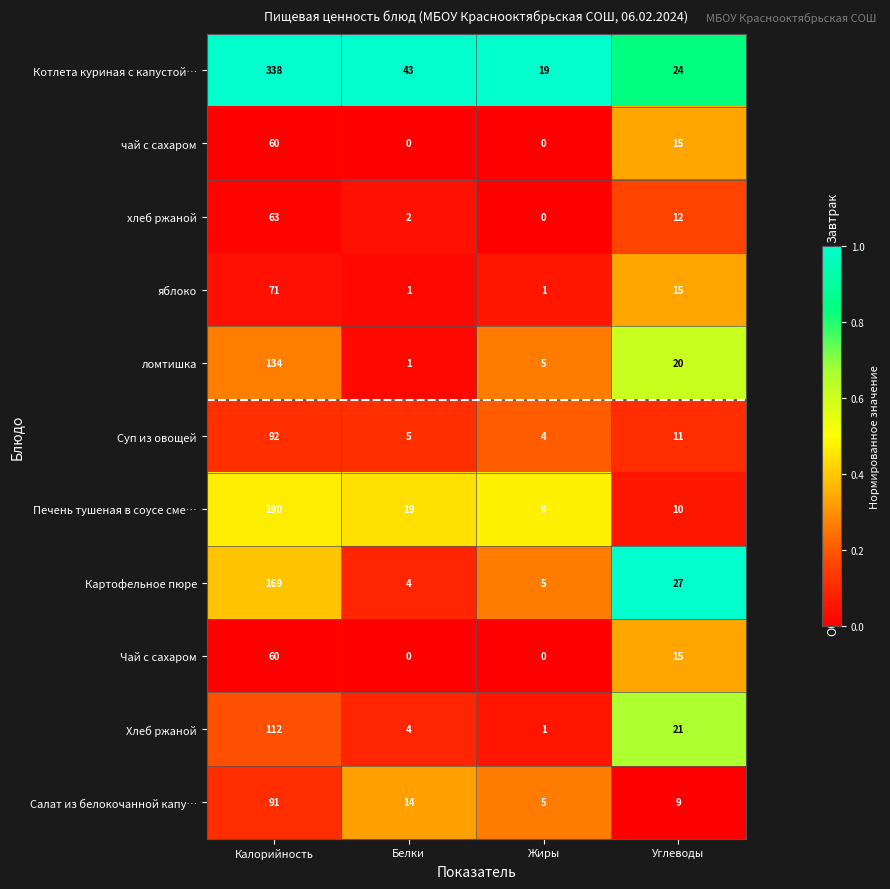

Rank the categories by Печень тушеная в соусе сме… value from highest to lowest.

Калорийность, Белки, Углеводы, Жиры